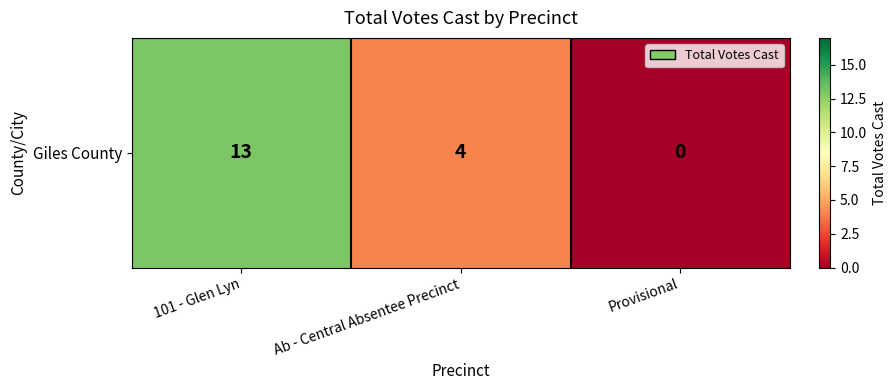

How many series are shown in this chart?

1